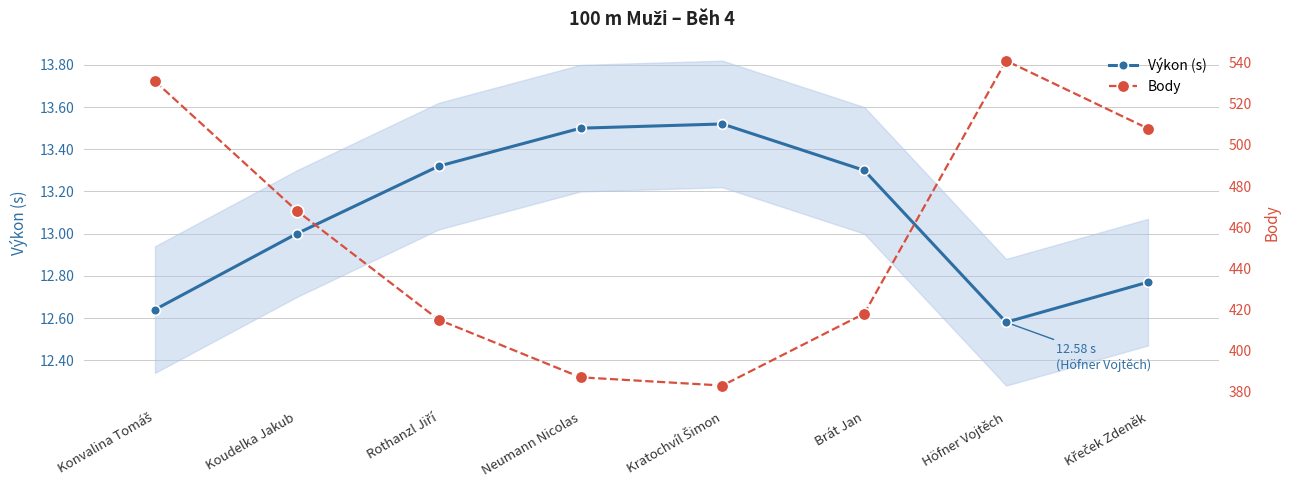

How many data points in Body are less than 468?

4